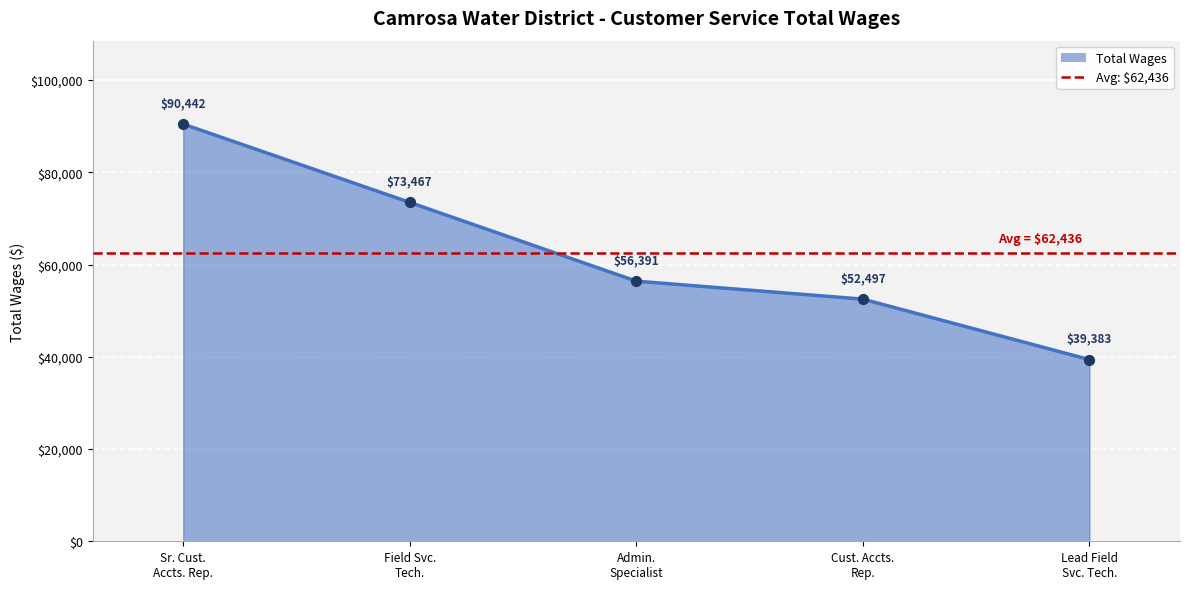

Which has a higher value, Field Svc. Tech. or Cust. Accts. Rep.?

Field Svc. Tech.